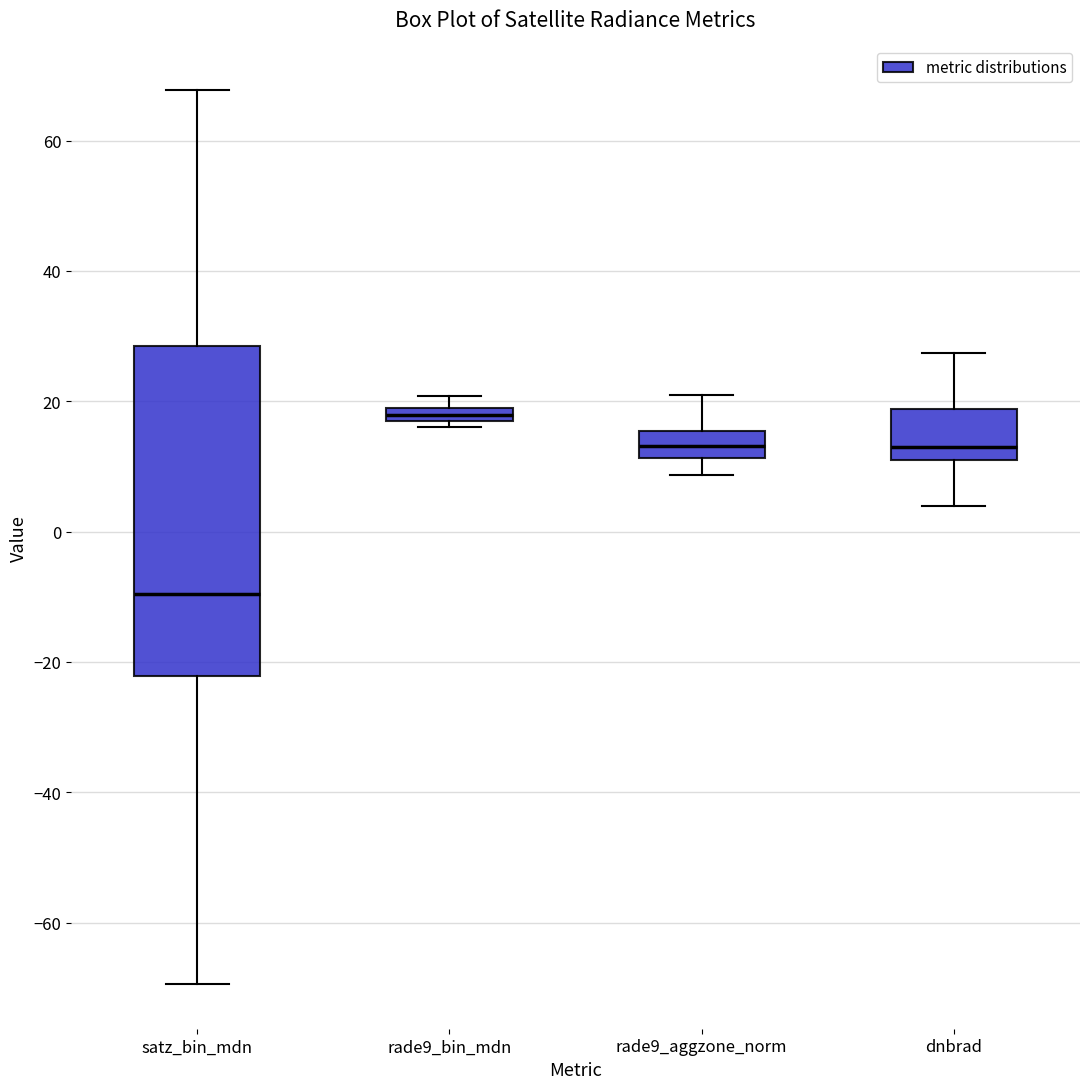

Which box is the tallest, from its lower edge to its upper edge?

satz_bin_mdn